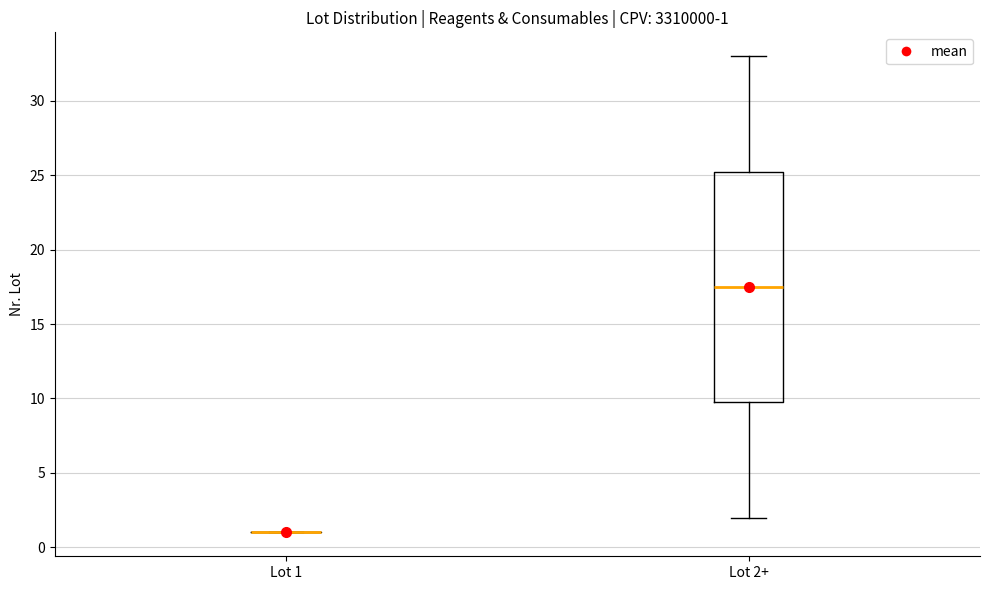

Which box is the tallest, from its lower edge to its upper edge?

Lot 2+